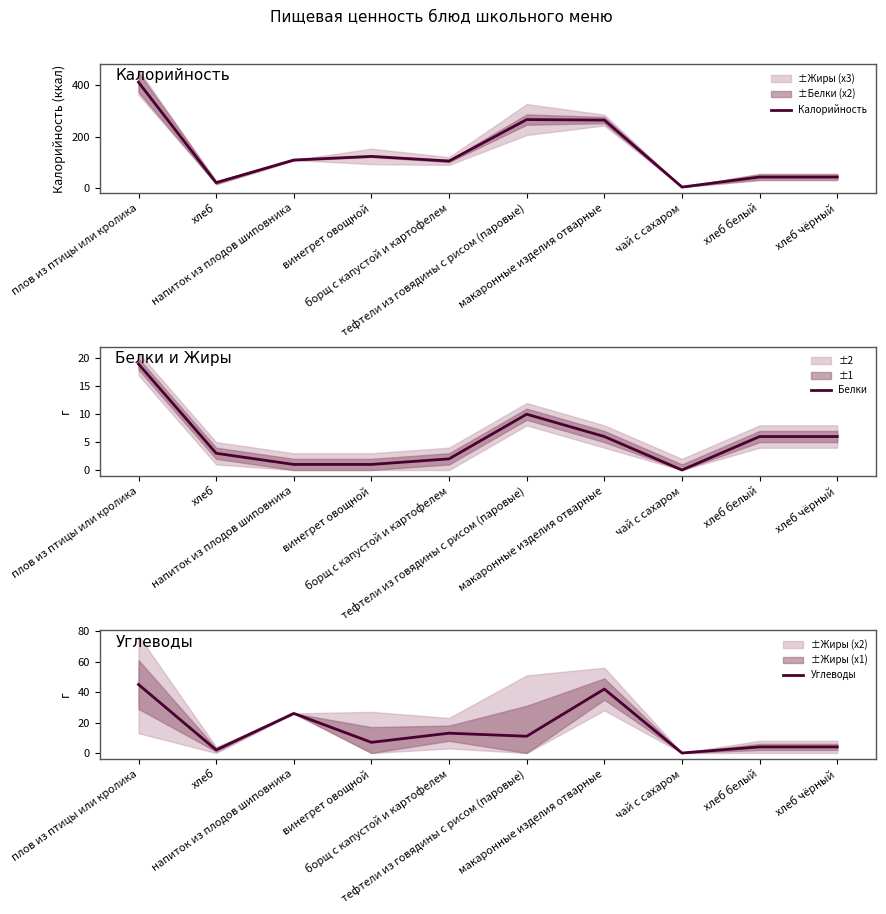

The Калорийность series shows 412 at плов из птицы или кролика. True or false?

True